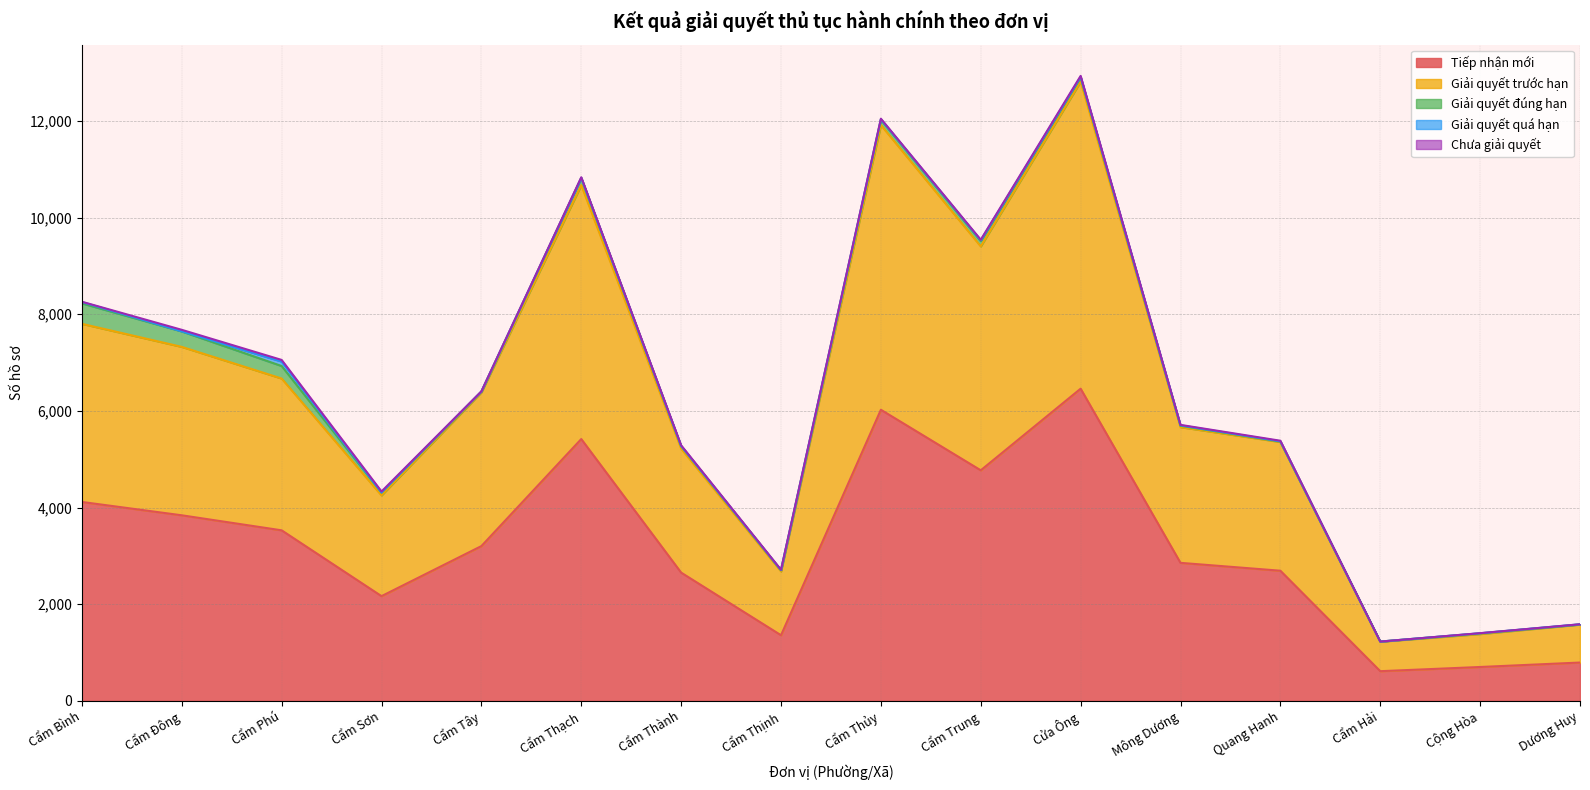

Between Cẩm Thạch and Cẩm Trung, which series saw the biggest shift?

Tiếp nhận mới